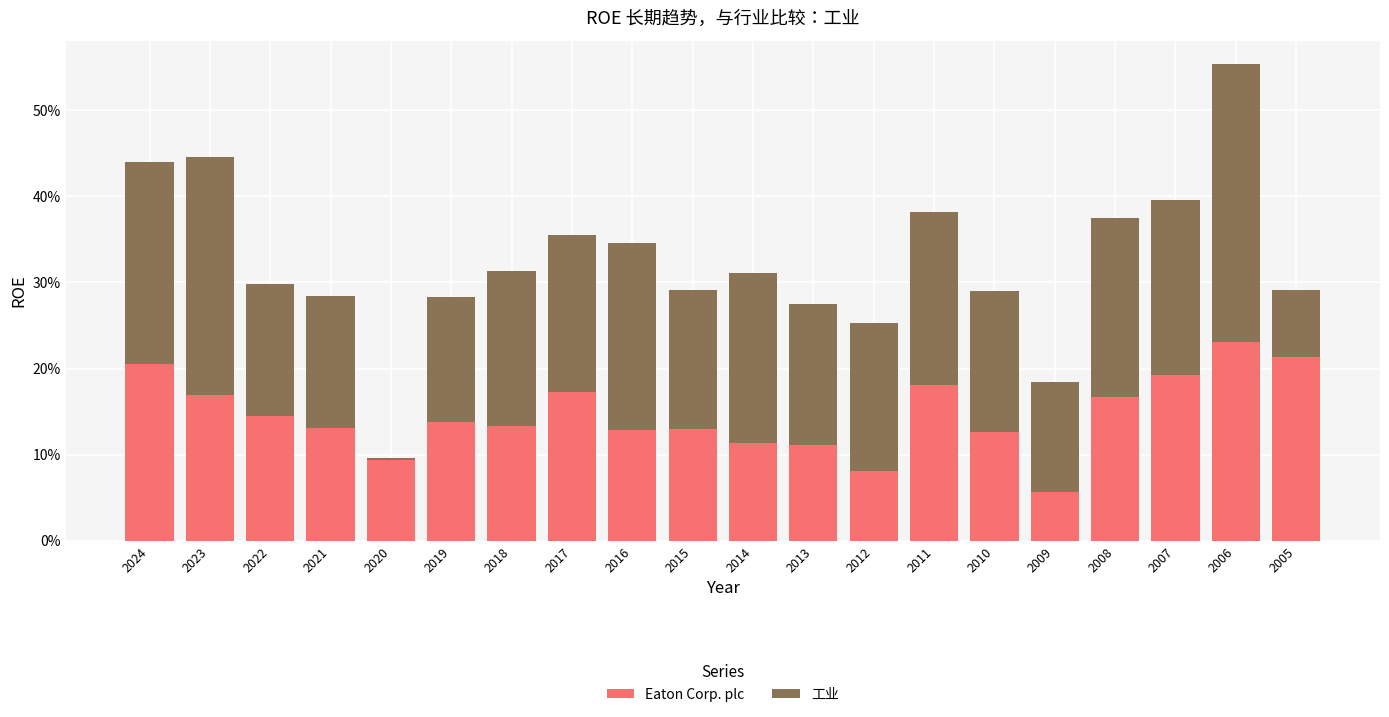

Does the chart contain stacked bars?

Yes